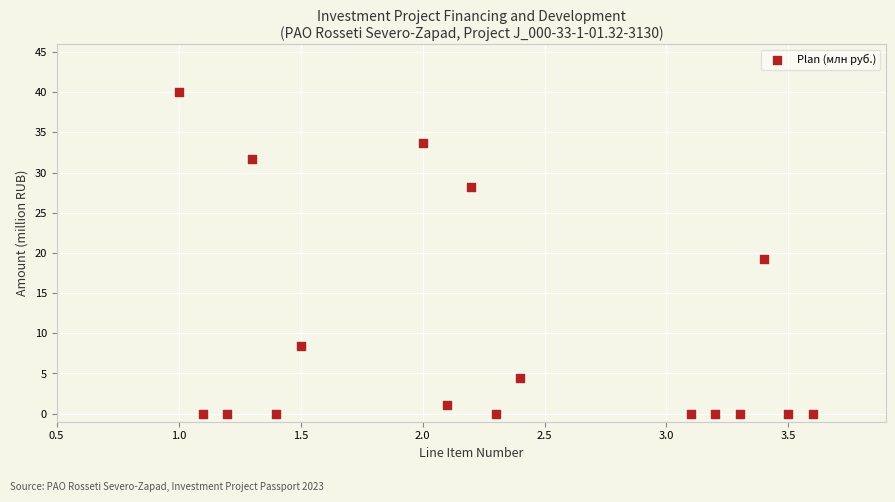

What Y value in the scatter plot is closest to 20?

19.2